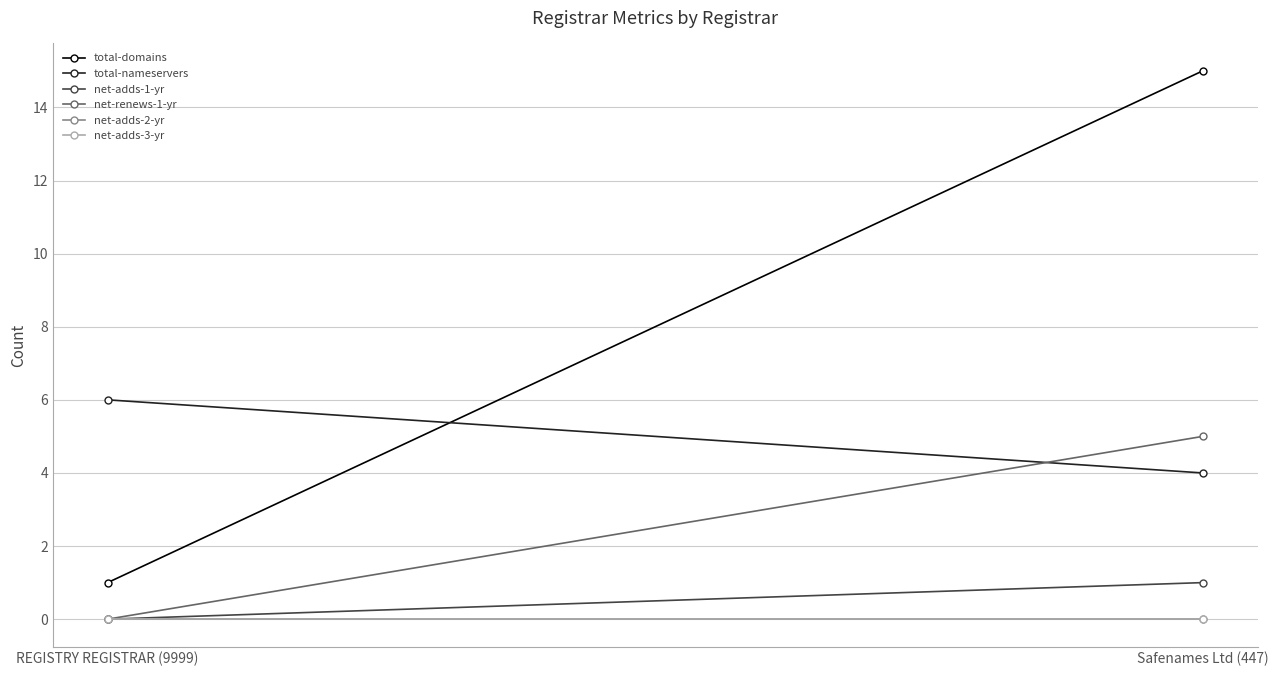

True or false: net-adds-2-yr has a value of 0 at REGISTRY REGISTRAR (9999).

True